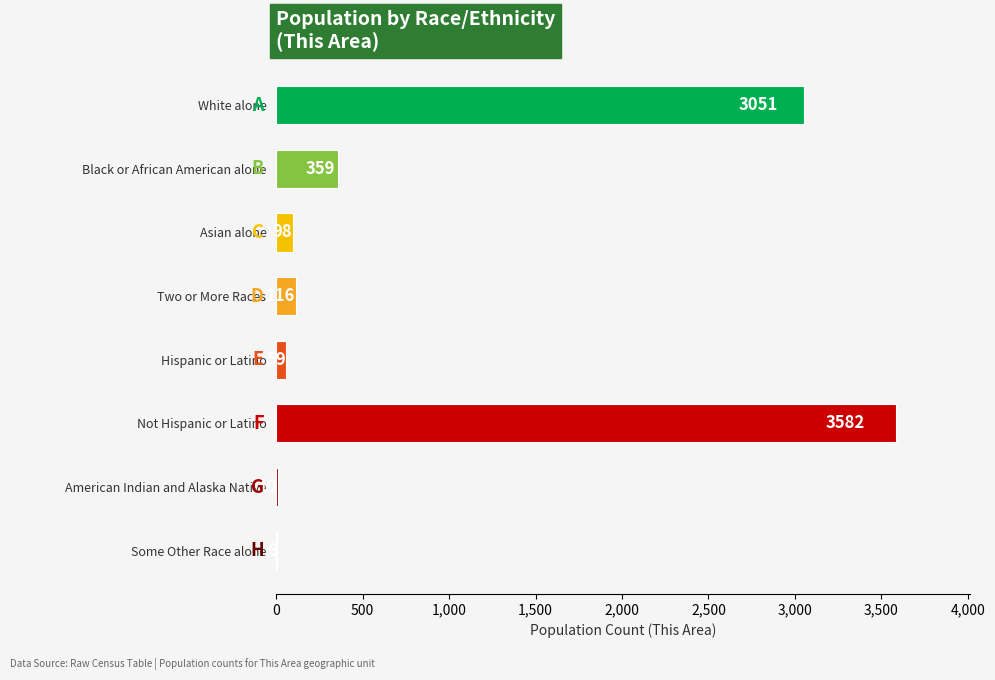

At which category does the chart reach its peak across all series?

Not Hispanic or Latino